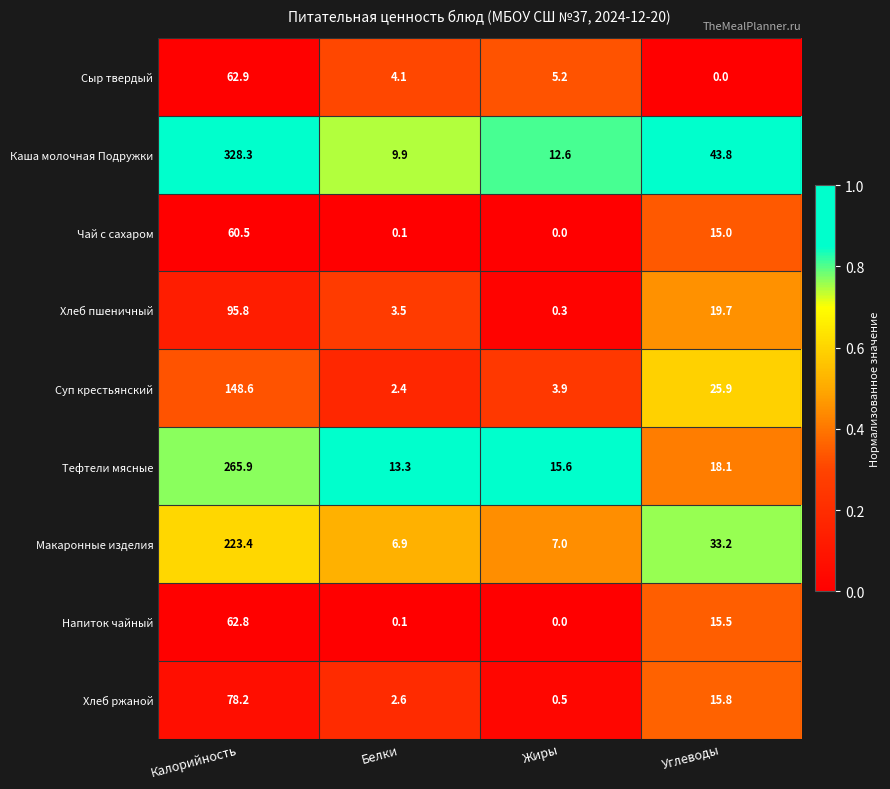

Rank the categories by Макаронные изделия value from lowest to highest.

Белки, Жиры, Углеводы, Калорийность